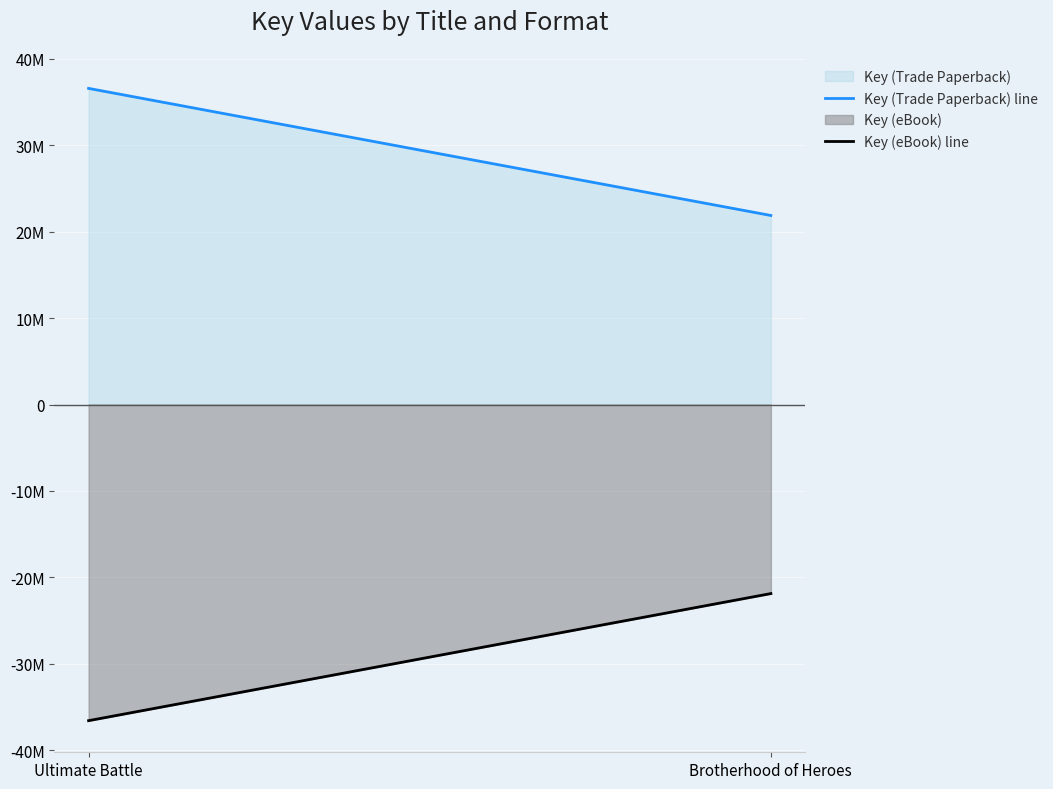

What is the difference between the Key (eBook) line values at Ultimate Battle and Brotherhood of Heroes?

14709311